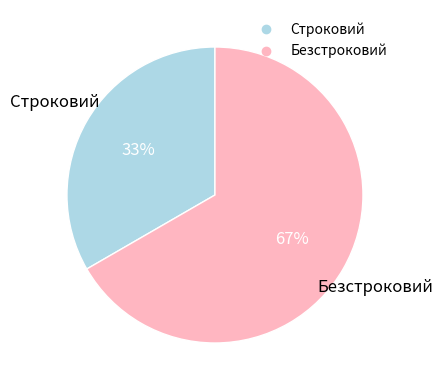

The Безстроковий slice represents 60% of the pie. True or false?

False